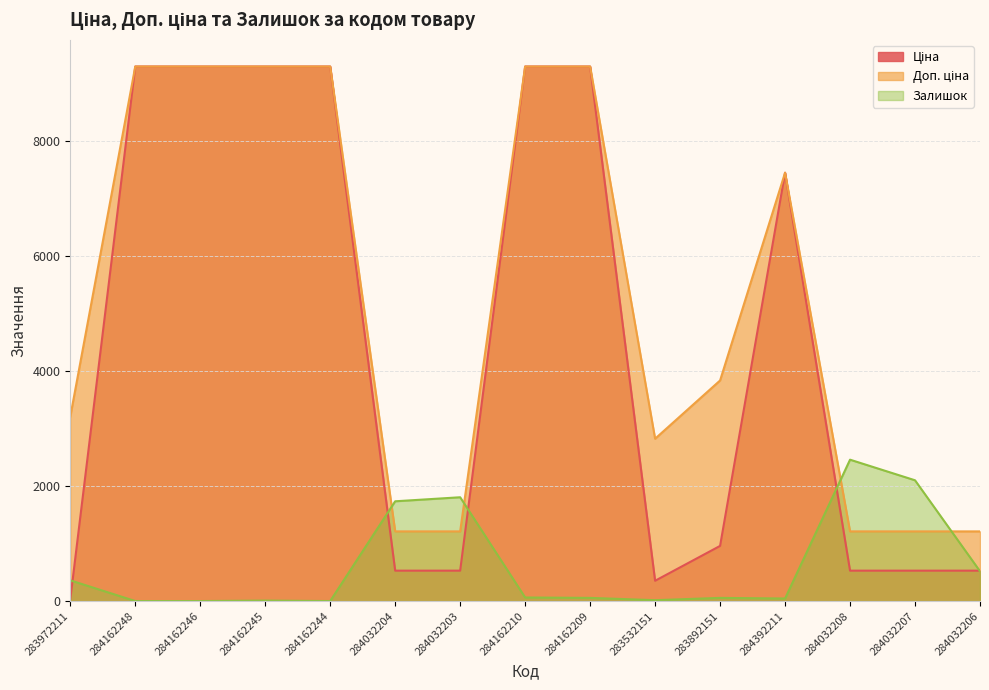

How many values in the Ціна series are below 958?

7